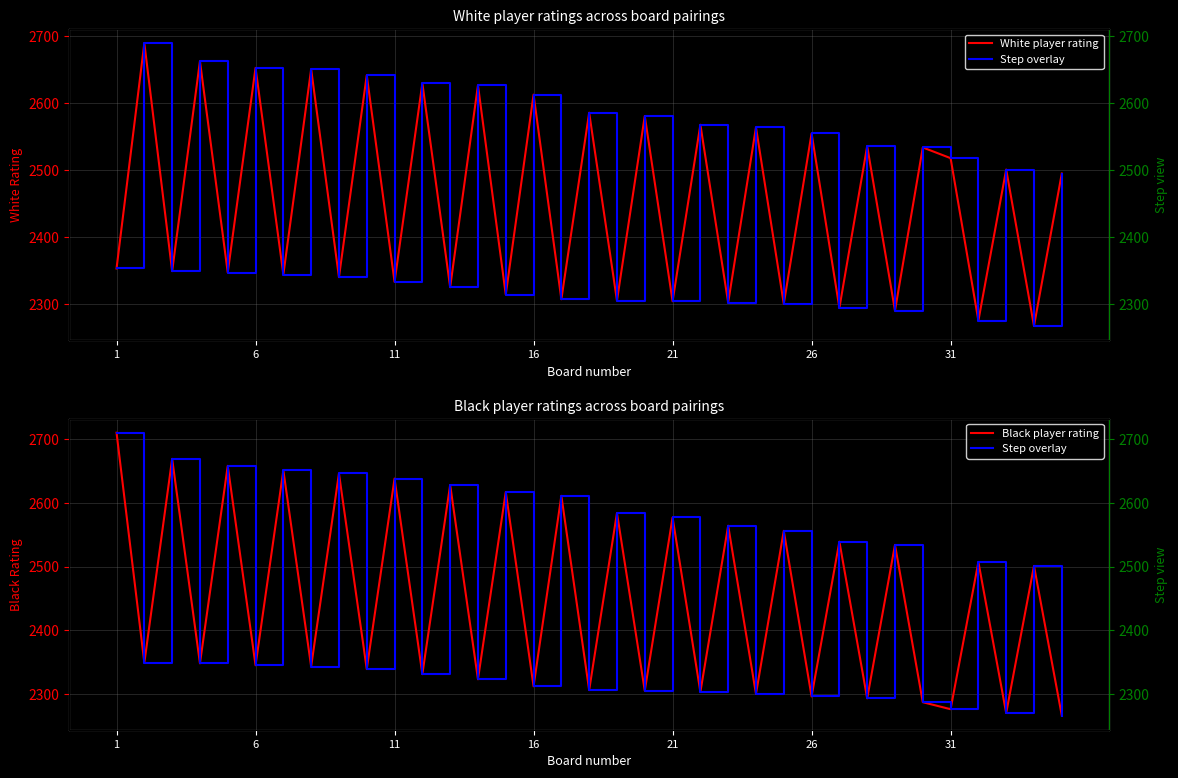

How many values in the White Rating series are below 2495?

17